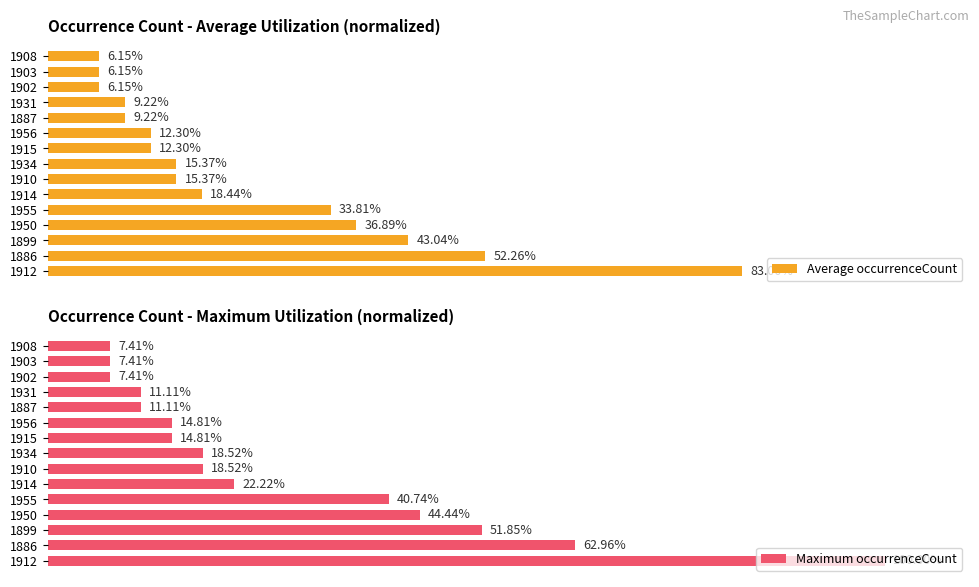

What are all the series names shown in the legend?

Average occurrenceCount, Maximum occurrenceCount